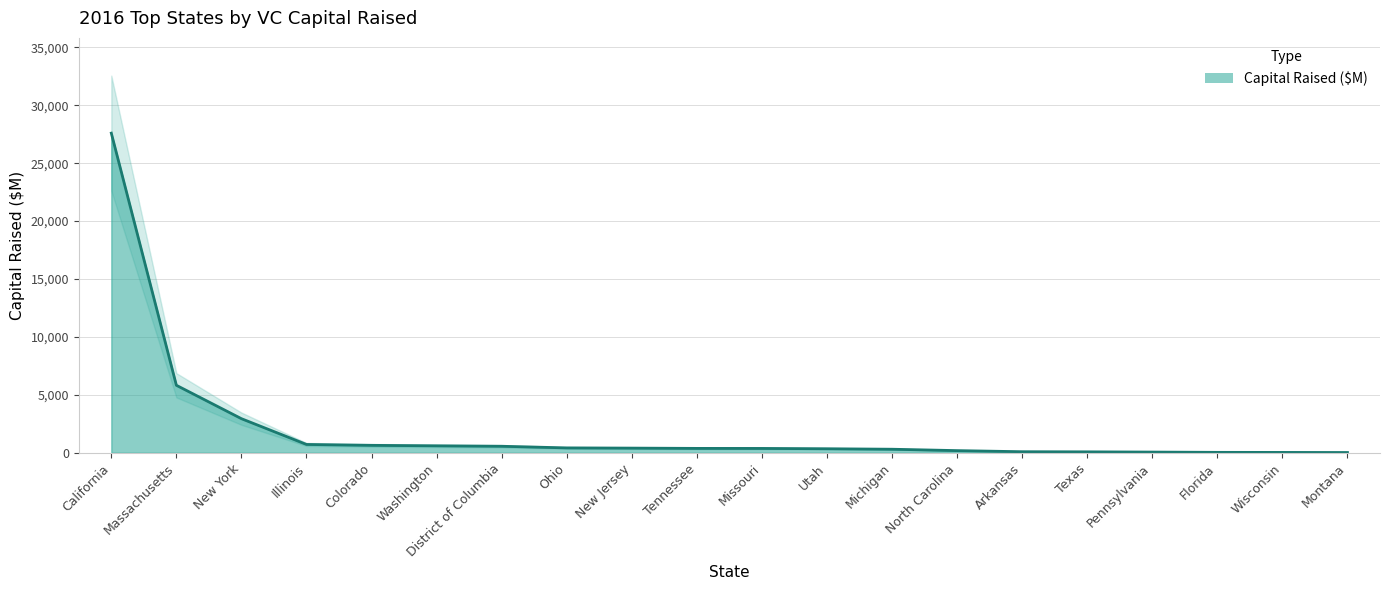

What is the change in value from District of Columbia to New Jersey?

-159.8